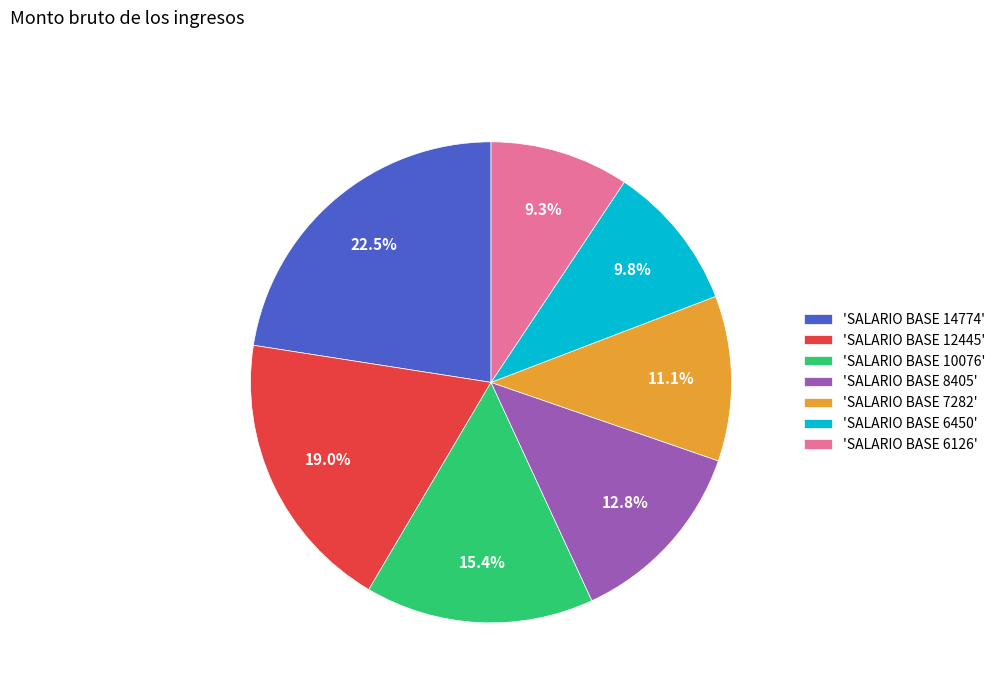

Which category has the biggest portion of the pie?

'SALARIO BASE 14774'